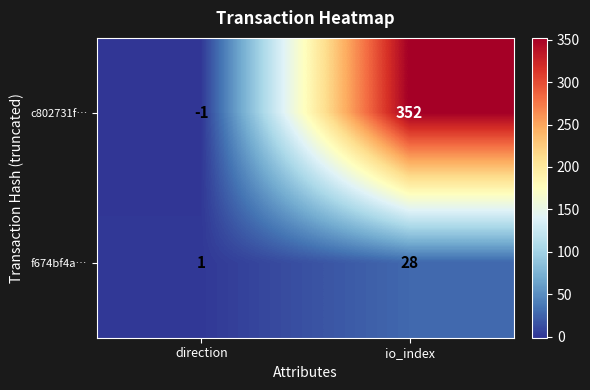

Is it true that f674bf4a… equals 1 at direction?

True